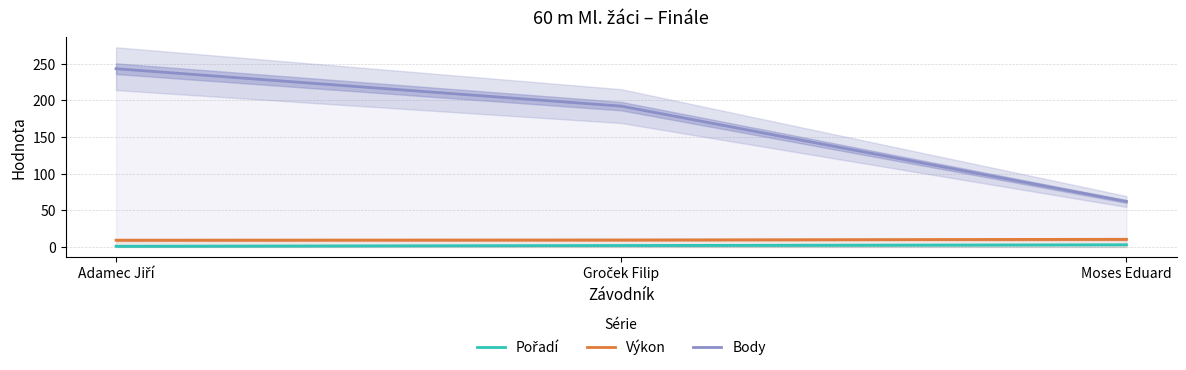

True or false: Pořadí has a value of 2.0 at Groček Filip.

True